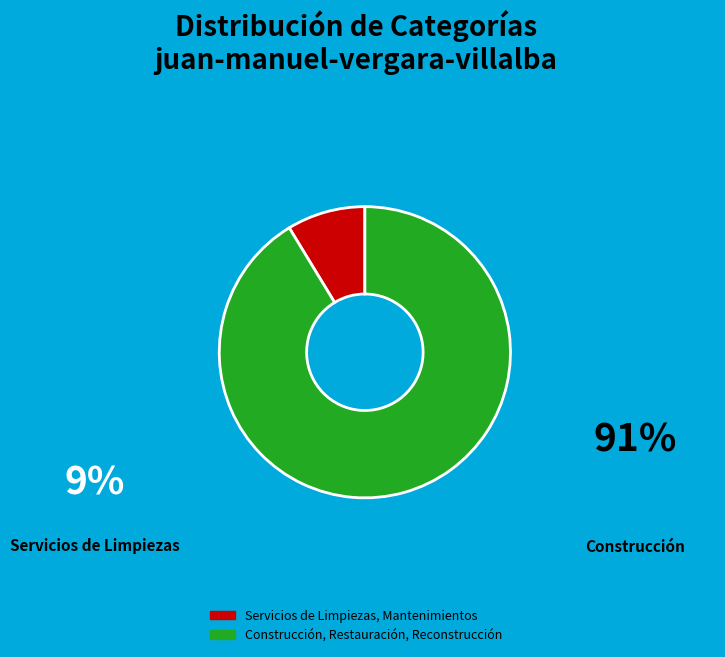

Which category has the smallest portion of the pie?

Servicios de Limpiezas, Mantenimientos